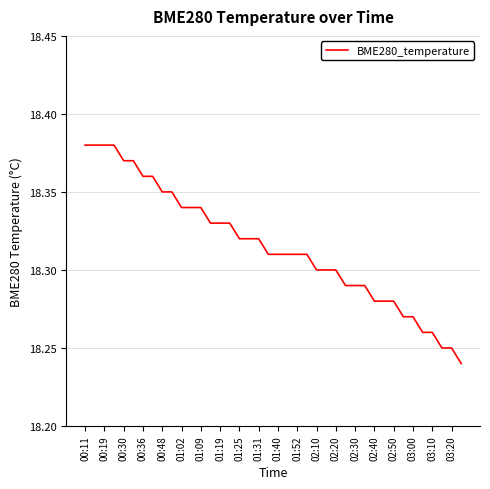

What is the sum of all values?

732.6